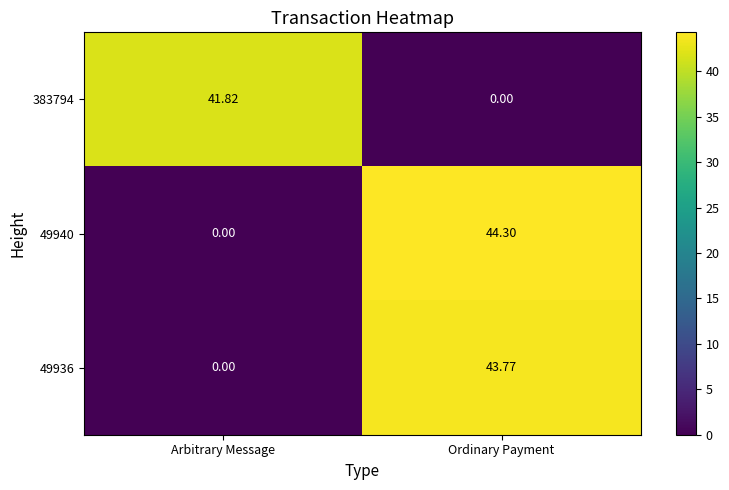

At which label does 383794 reach its peak?

Arbitrary Message